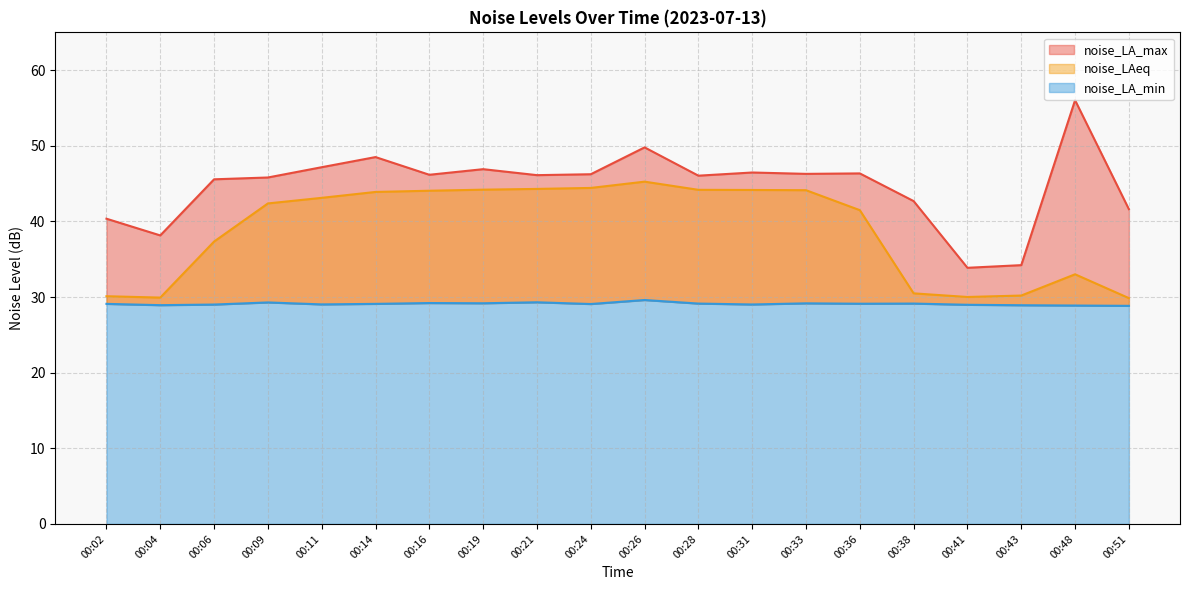

At which category does noise_LA_min reach its first local valley?

00:04